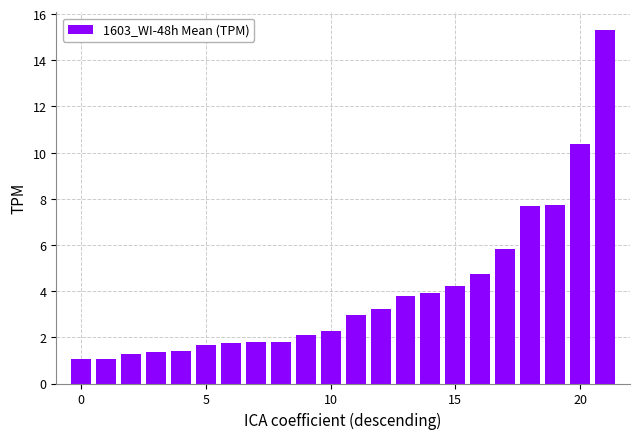

What is the difference between the second highest and second lowest values?

9.3